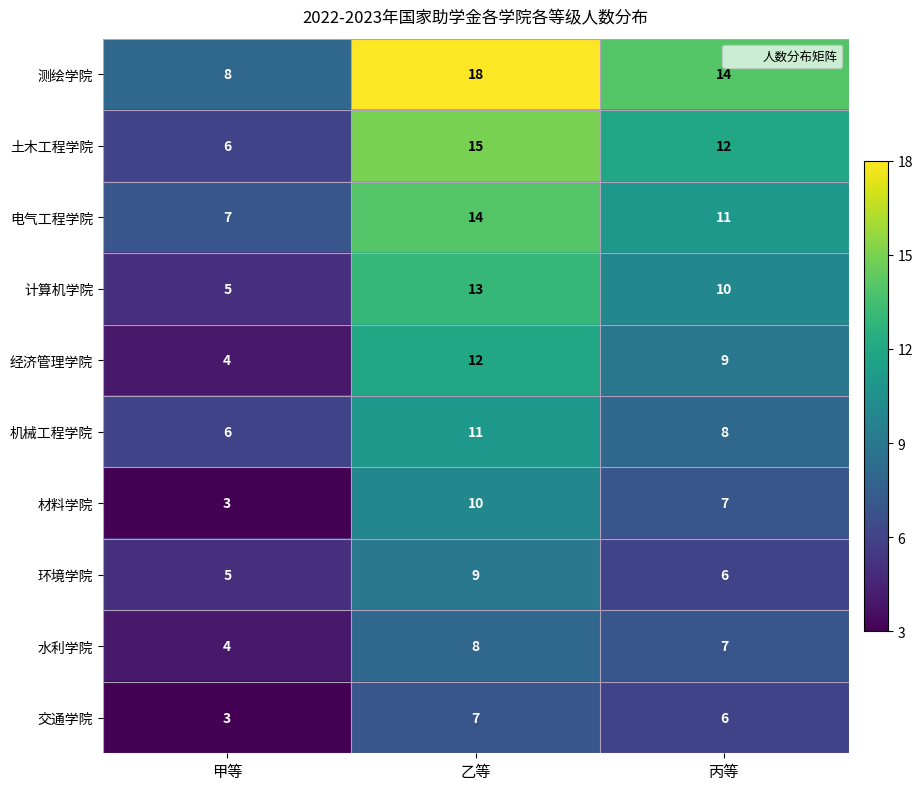

Is it true that 测绘学院 equals 6 at 甲等?

False